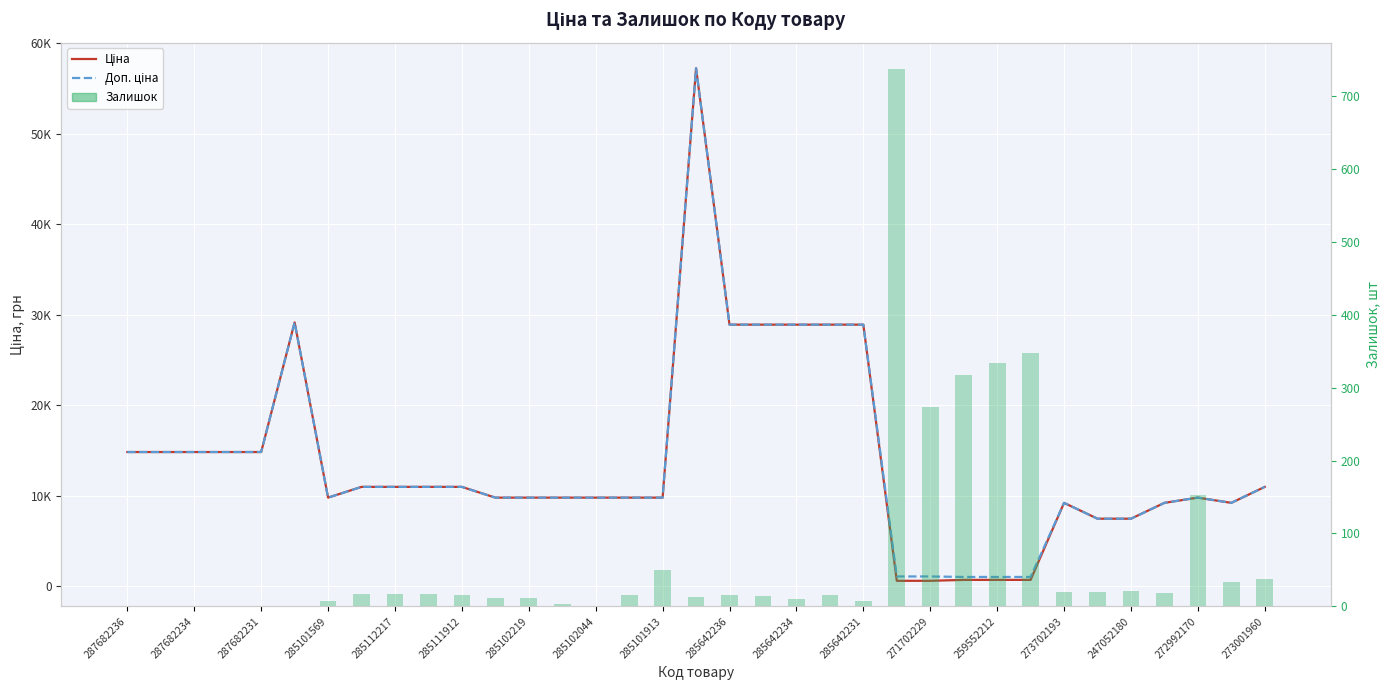

The Доп. ціна series shows 231.9 at 23. True or false?

False